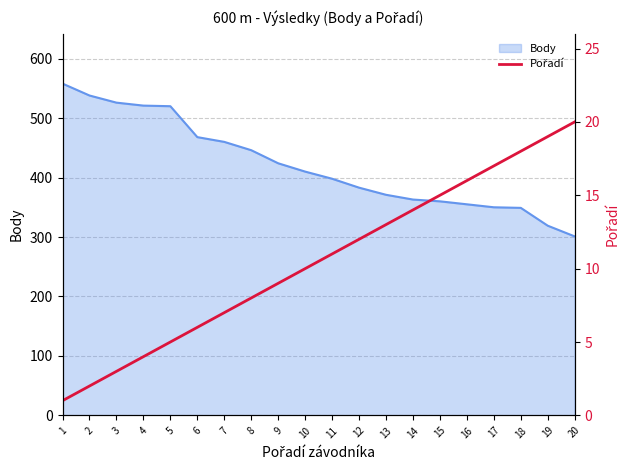

Which category has the lowest value in the Body series?

20